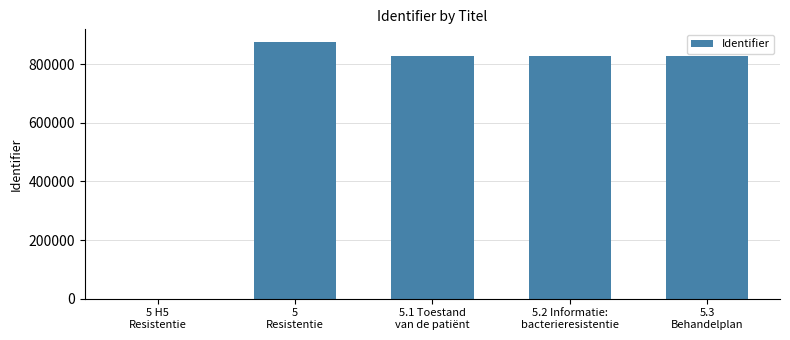

The chart shows a value of 1325619 at 5
Resistentie. True or false?

False